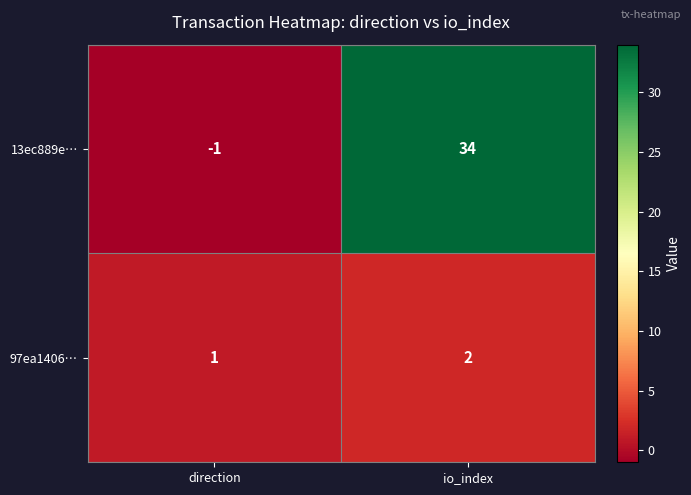

What is the maximum value shown in the chart?

34